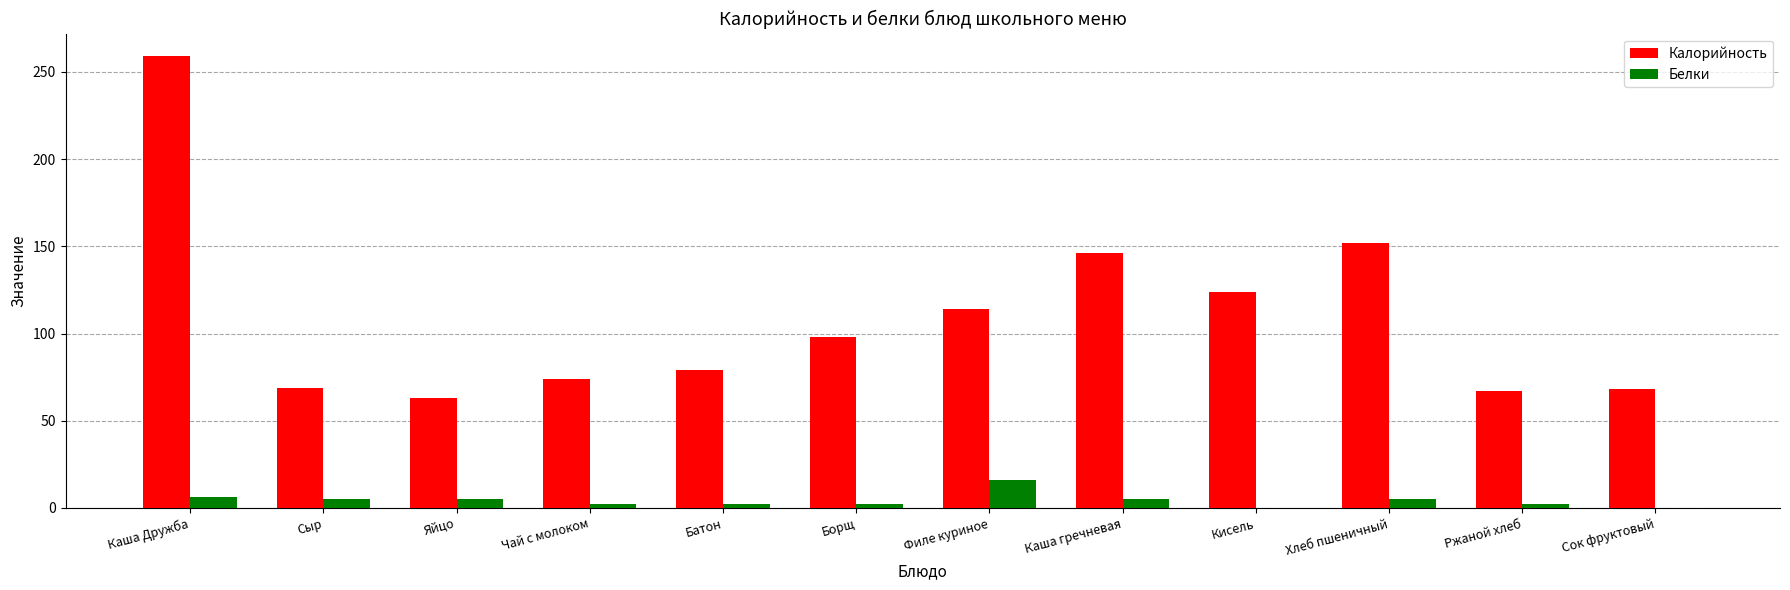

At which category does the chart reach its peak across all series?

Каша Дружба